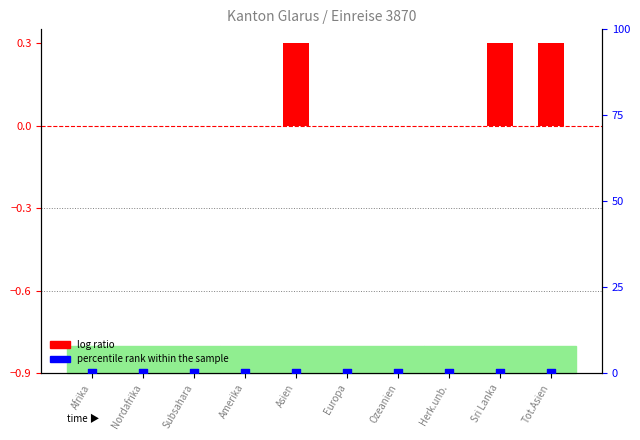

Is the value of percentile rank within the sample at Ozeanien greater than the value of log ratio at Herk.unb.?

No